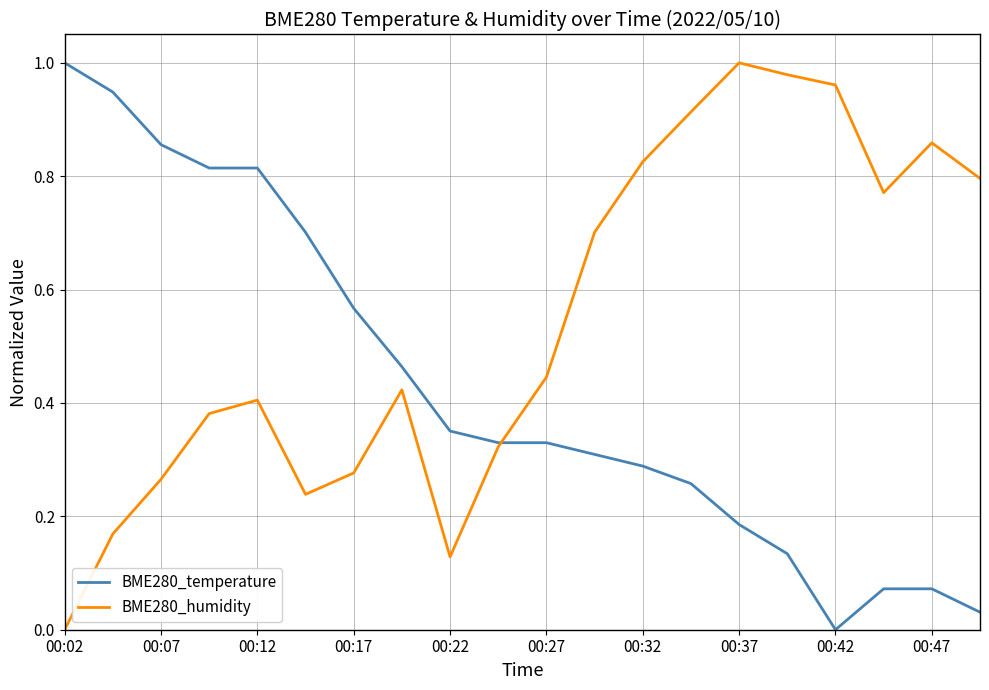

Rank the series by their average value, from lowest to highest.

BME280_temperature, BME280_humidity